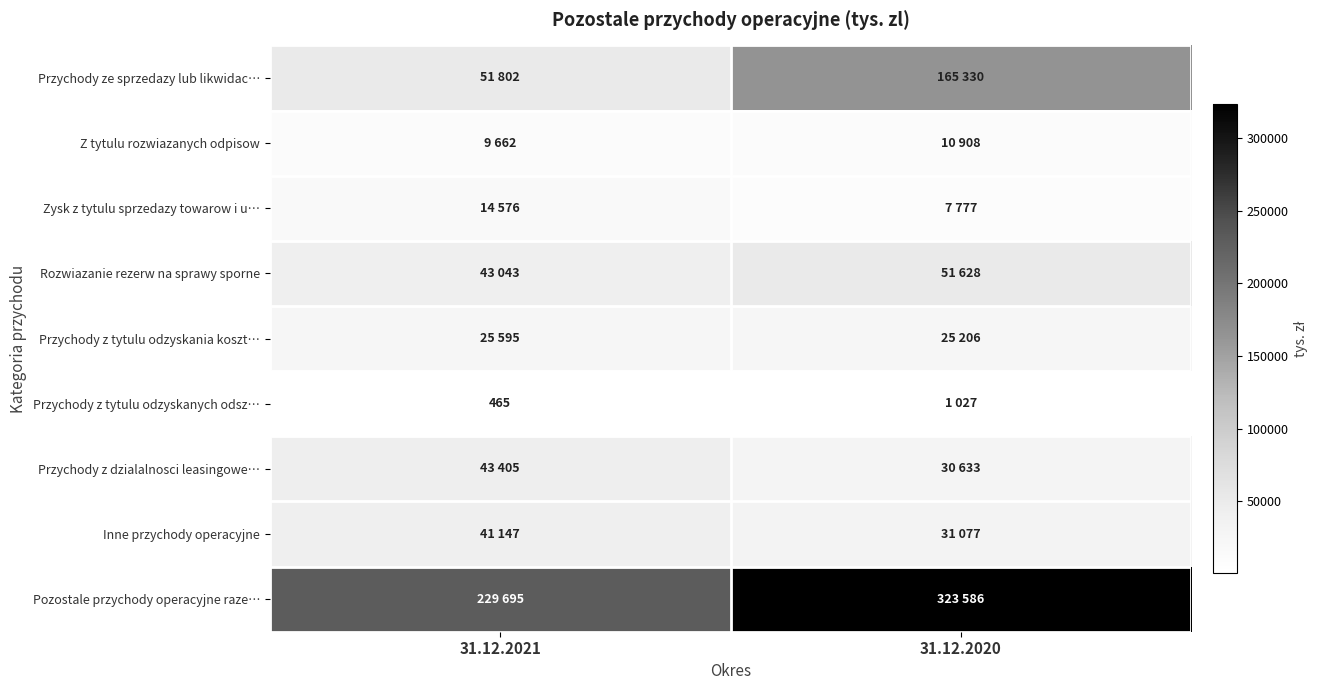

Is the value of Rozwiazanie rezerw na sprawy sporne at 31.12.2020 greater than the value of Zysk z tytulu sprzedazy towarow i u… at 31.12.2020?

Yes